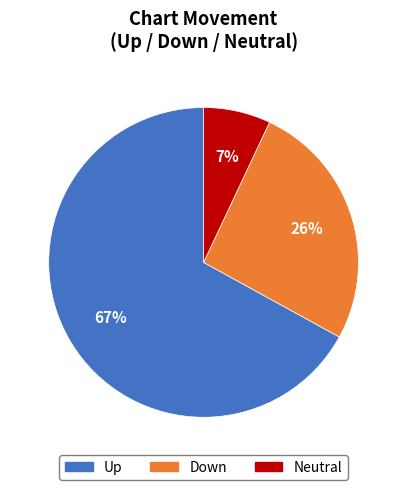

What is the smallest slice in the pie chart?

Neutral